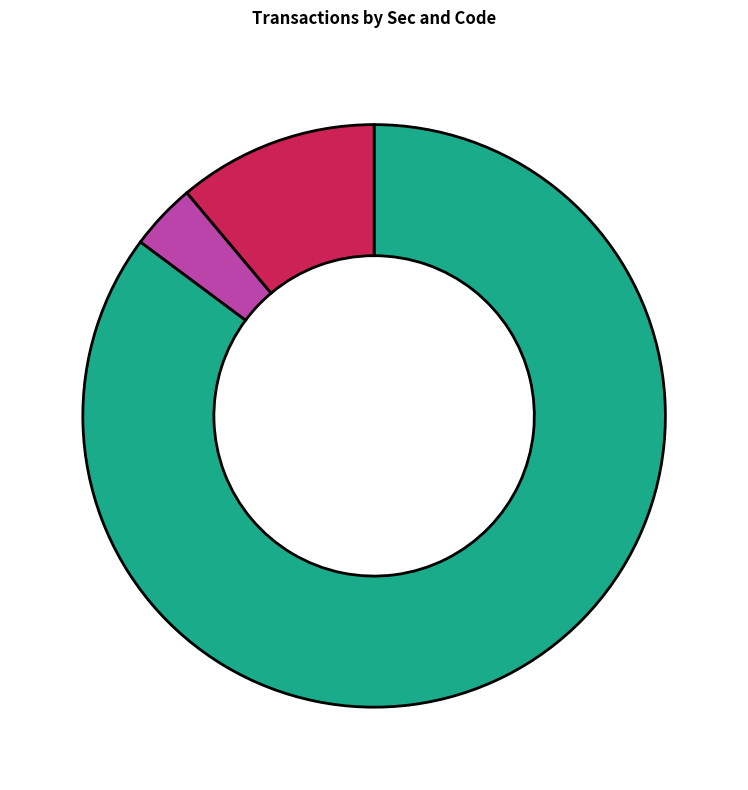

Is there any slice that represents more than half of the pie?

Yes